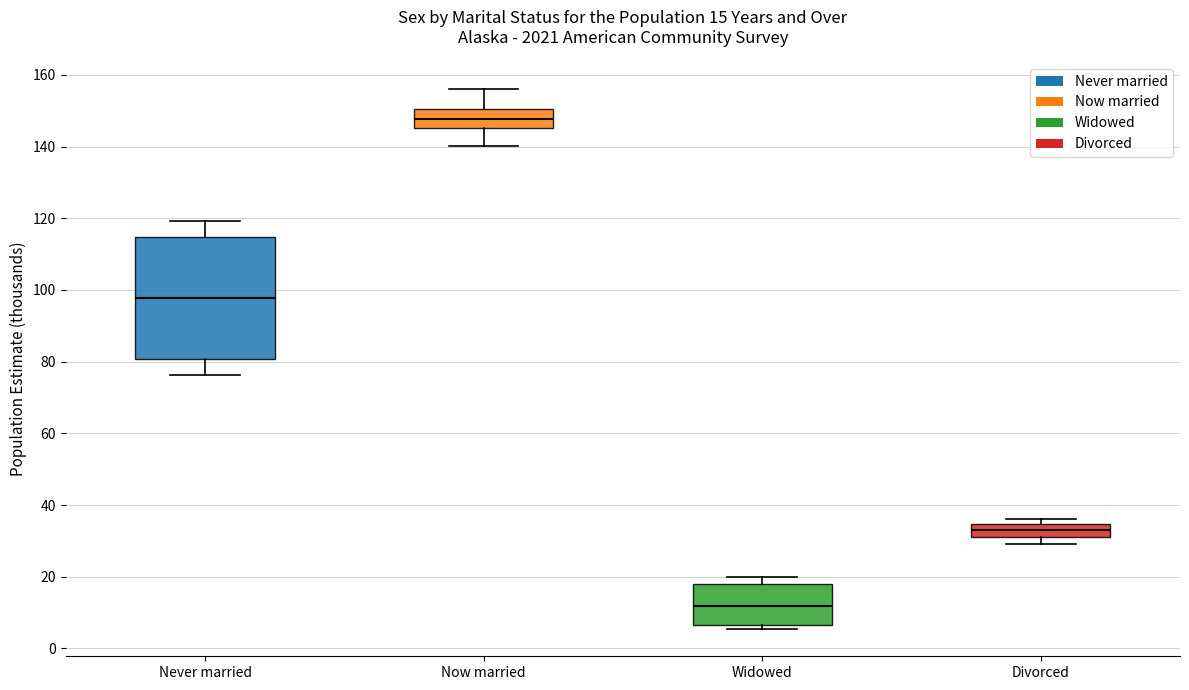

Comparing the boxes themselves (not the whiskers), which one is the tallest?

Never married